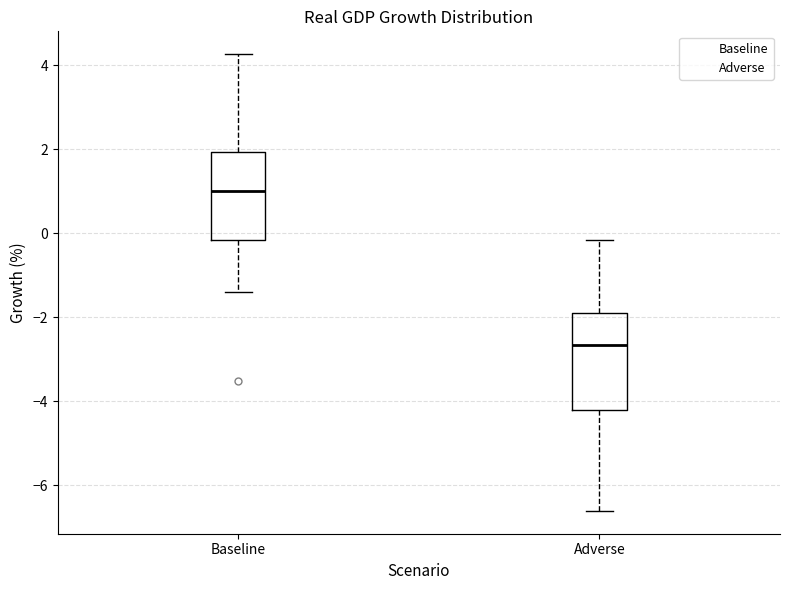

Reading left to right, transcribe this box plot: for each box, give where its median line is, the range the box spans, and where its two whiskers end, as read against the y-axis. The values are not printed on the chart, so give them approximately, as read against the axis.

Baseline: median 1.0, box -0.2 to 2.0, whiskers -1.4 to 4.2
Adverse: median -2.6, box -4.2 to -2.0, whiskers -6.6 to -0.2